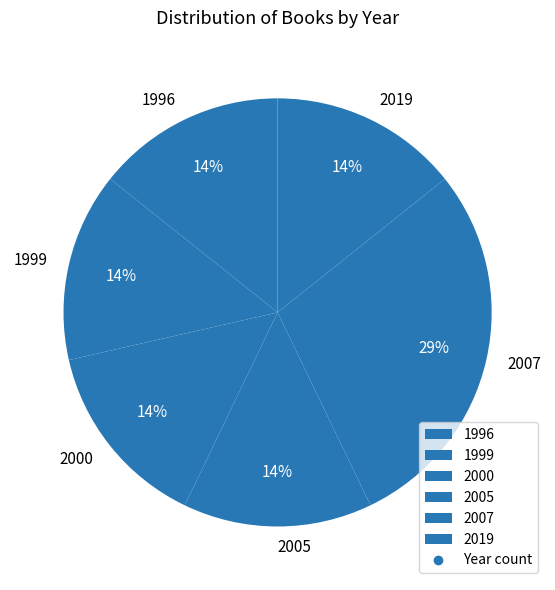

Does 2000 account for over 50% of the chart?

No